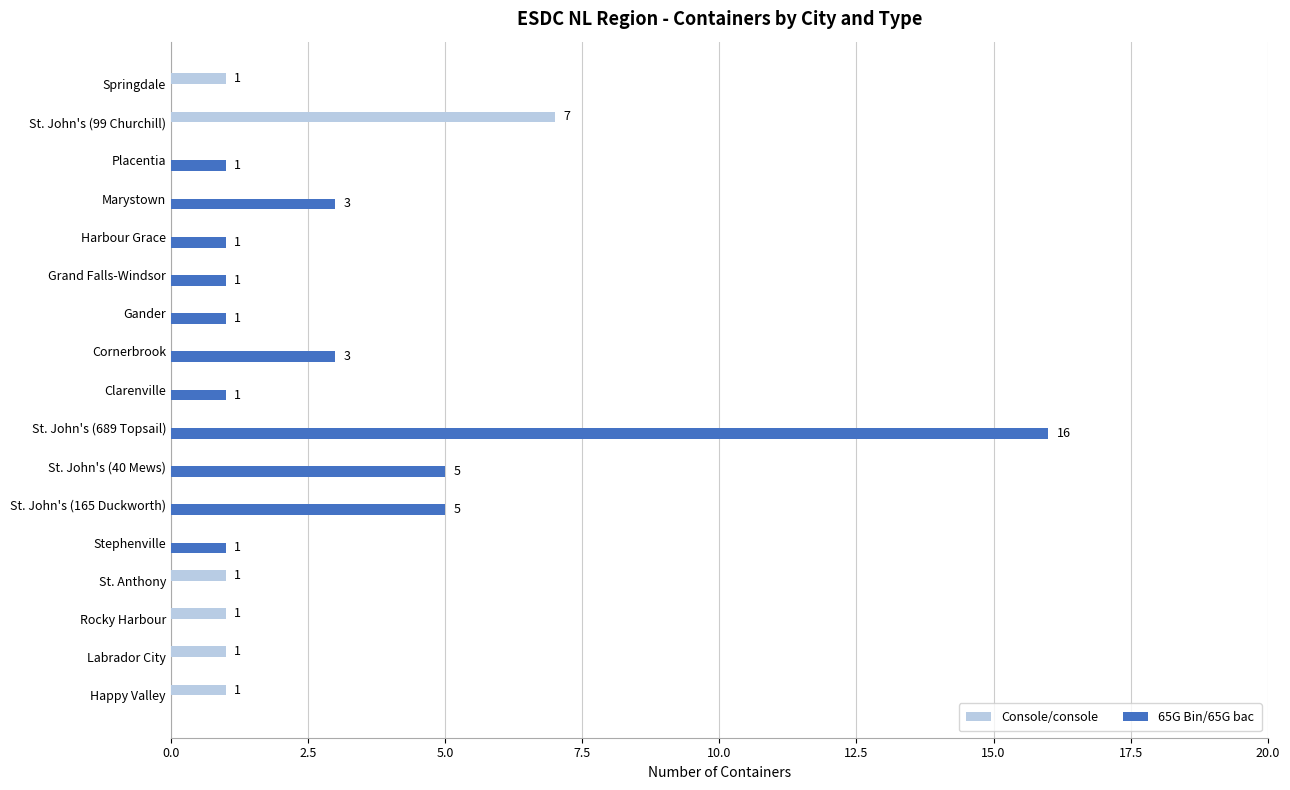

At which category is the sum across all series the highest?

St. John's (689 Topsail)